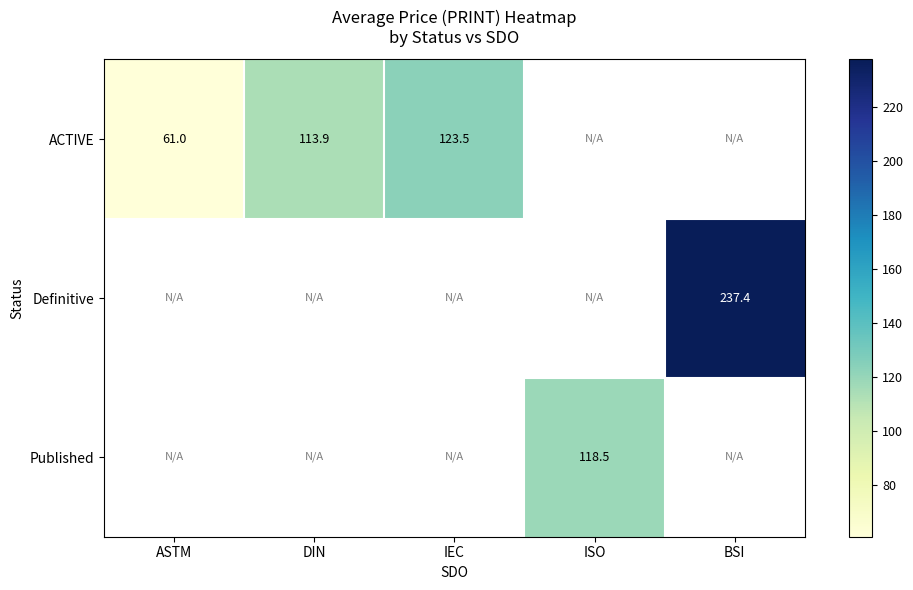

Is it true that ACTIVE equals 61.0 at ASTM?

True